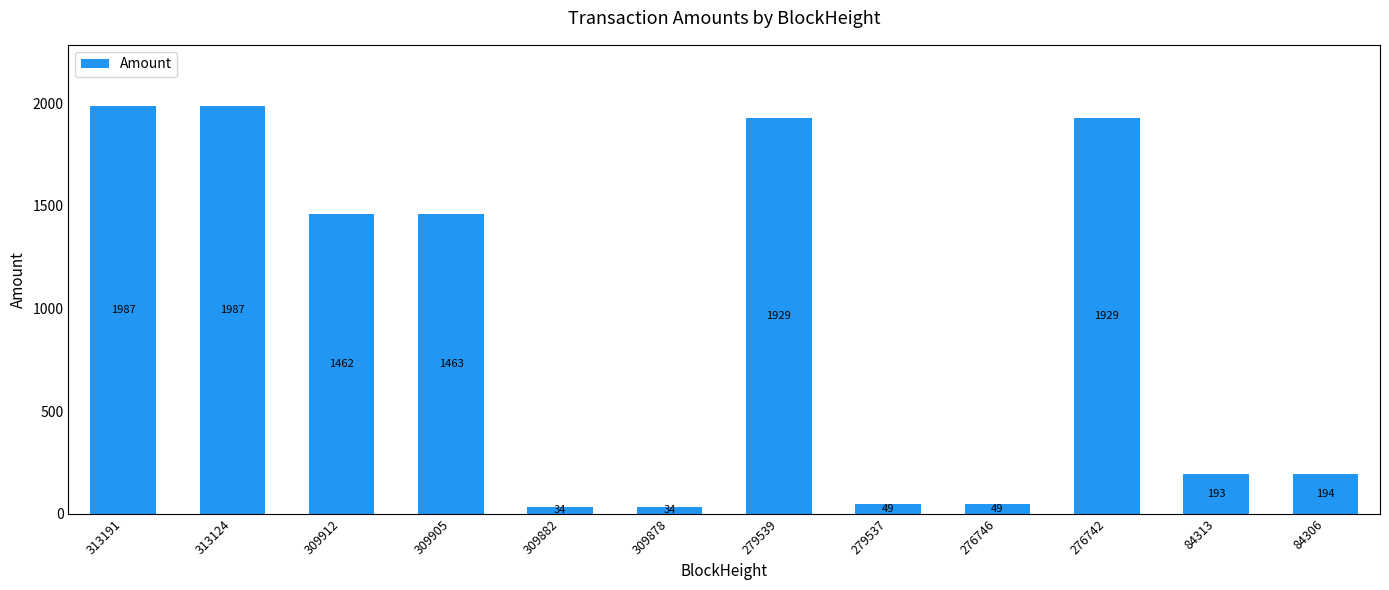

At which category does the chart reach its minimum across all series?

309882